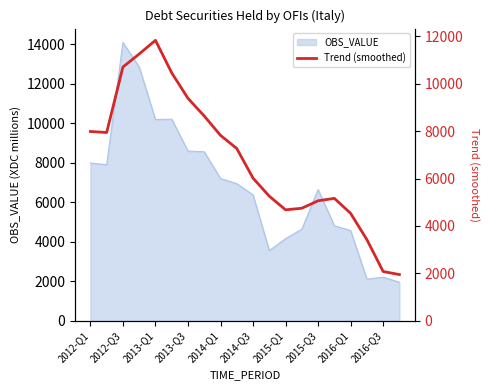

Where does the data first go above 7269?

2012-Q1